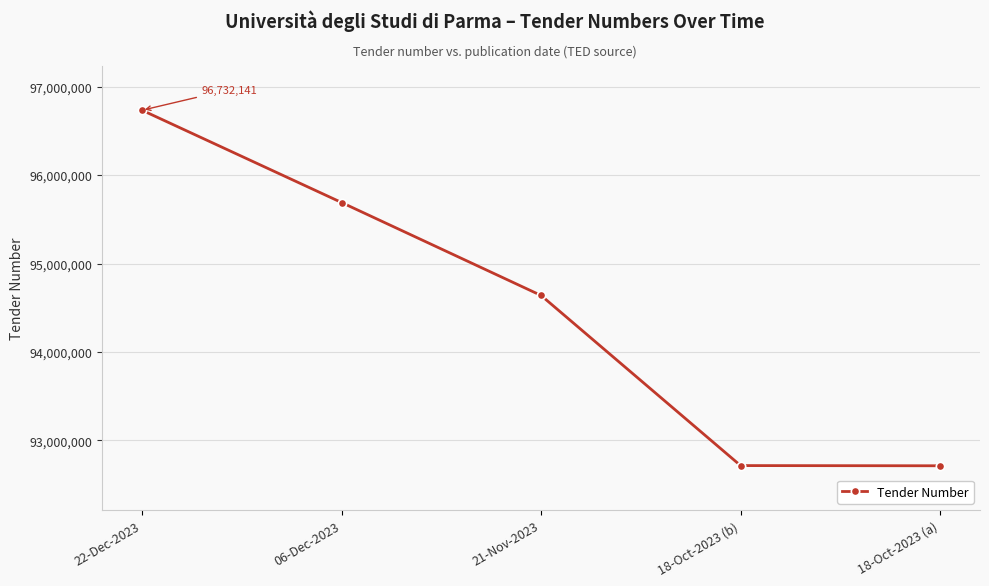

Between 22-Dec-2023 and 06-Dec-2023, which is larger?

22-Dec-2023